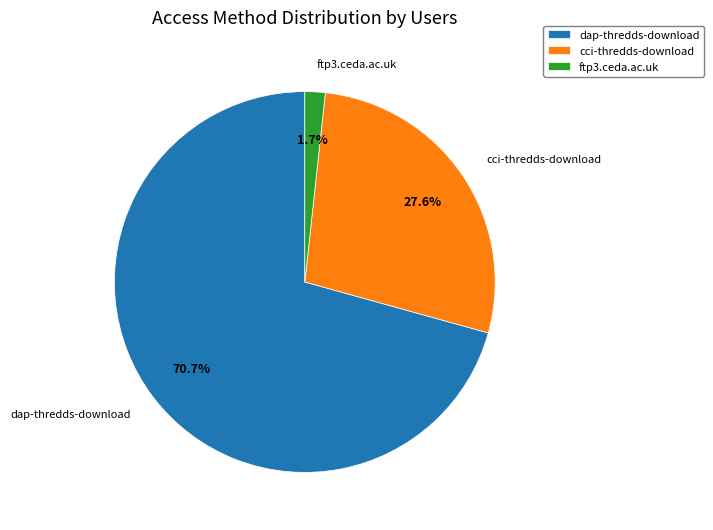

Between dap-thredds-download and cci-thredds-download, which is larger?

dap-thredds-download